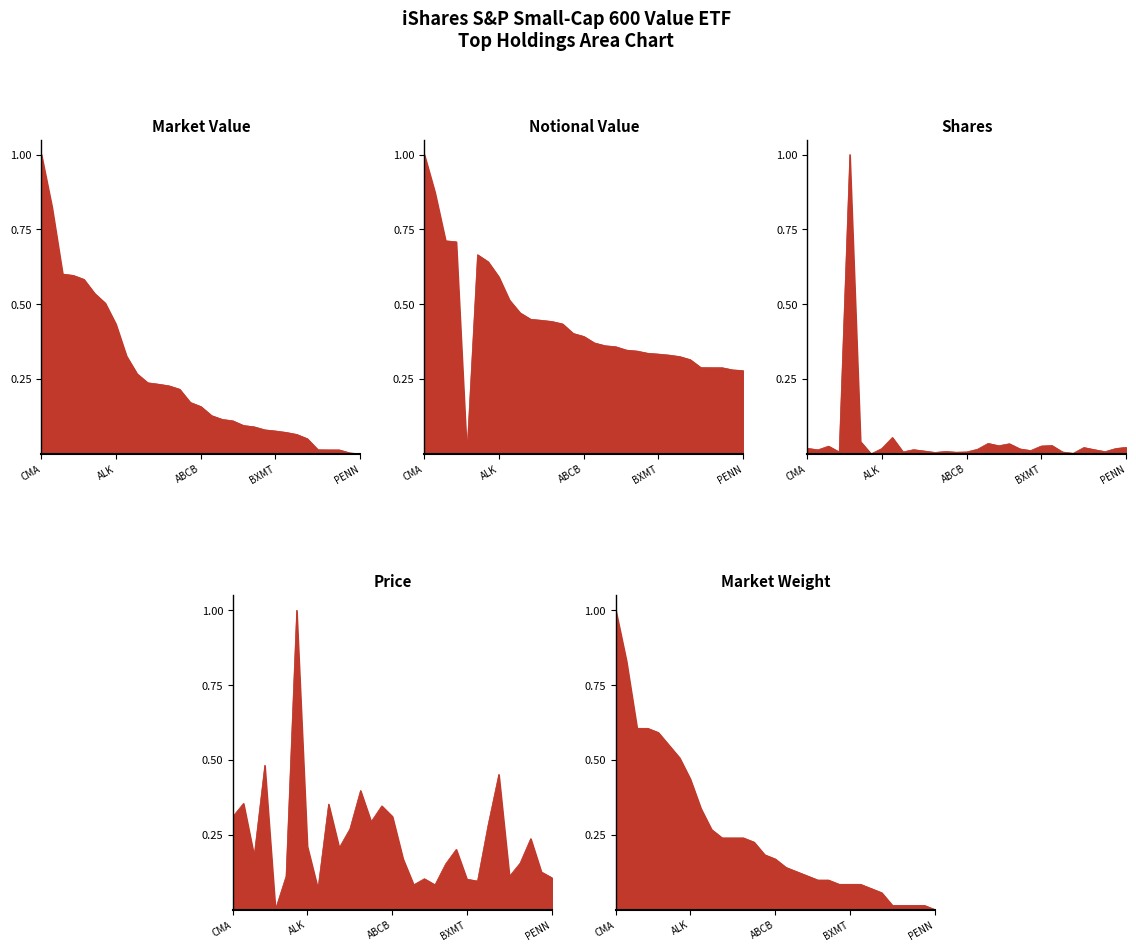

What is the label of the 19th point from the right?

SANM